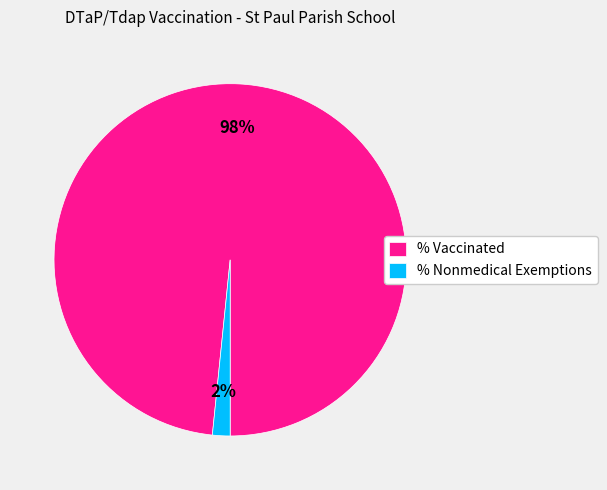

Combined, do % Nonmedical Exemptions and % Vaccinated account for over 50%?

Yes